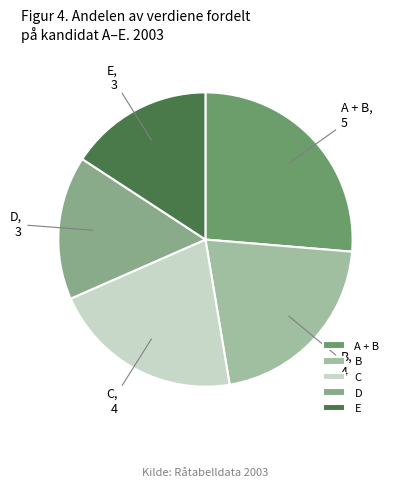

Is A + B the majority of the pie?

No